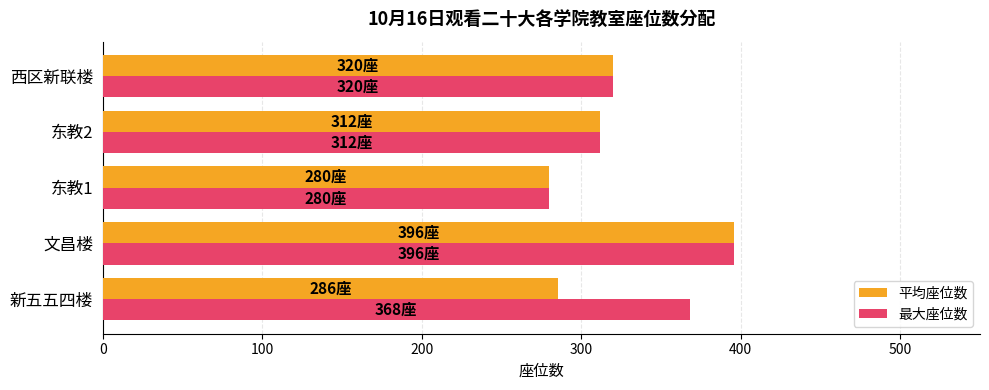

What is the difference between the highest and lowest values at 新五五四楼?

82.5